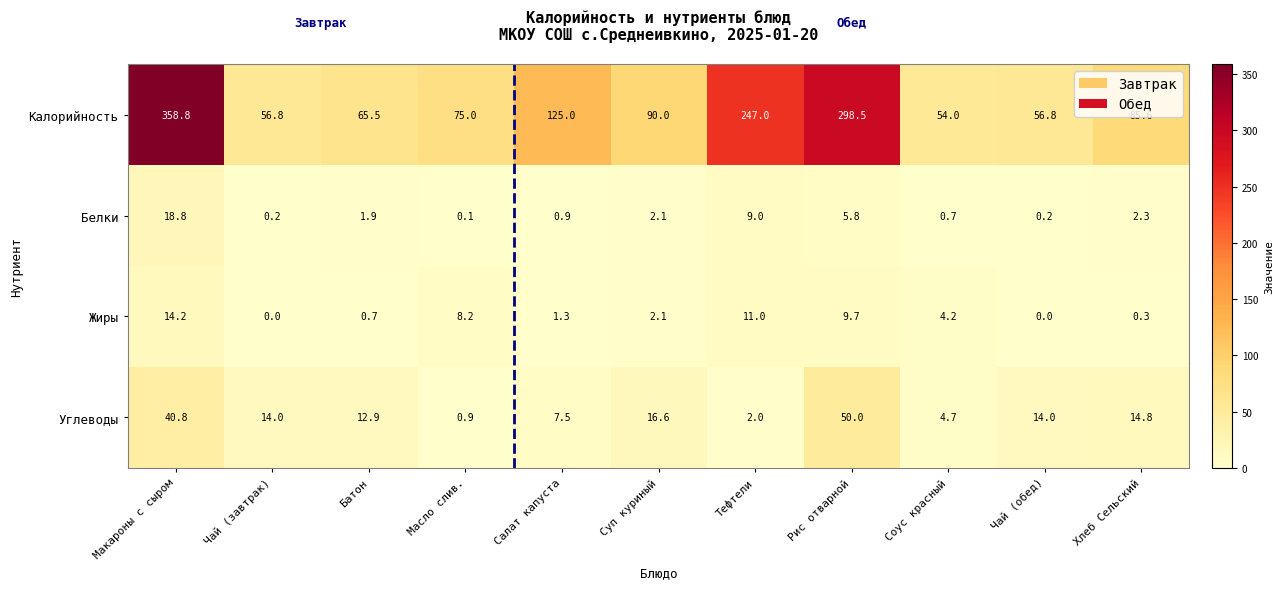

Which label corresponds to the largest value in the chart?

Макароны с сыром